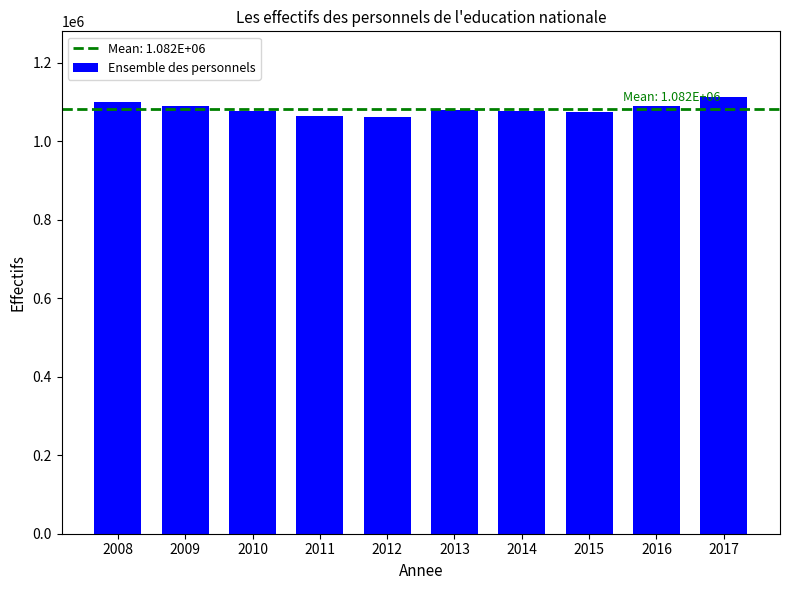

Count the number of data series in this chart.

1